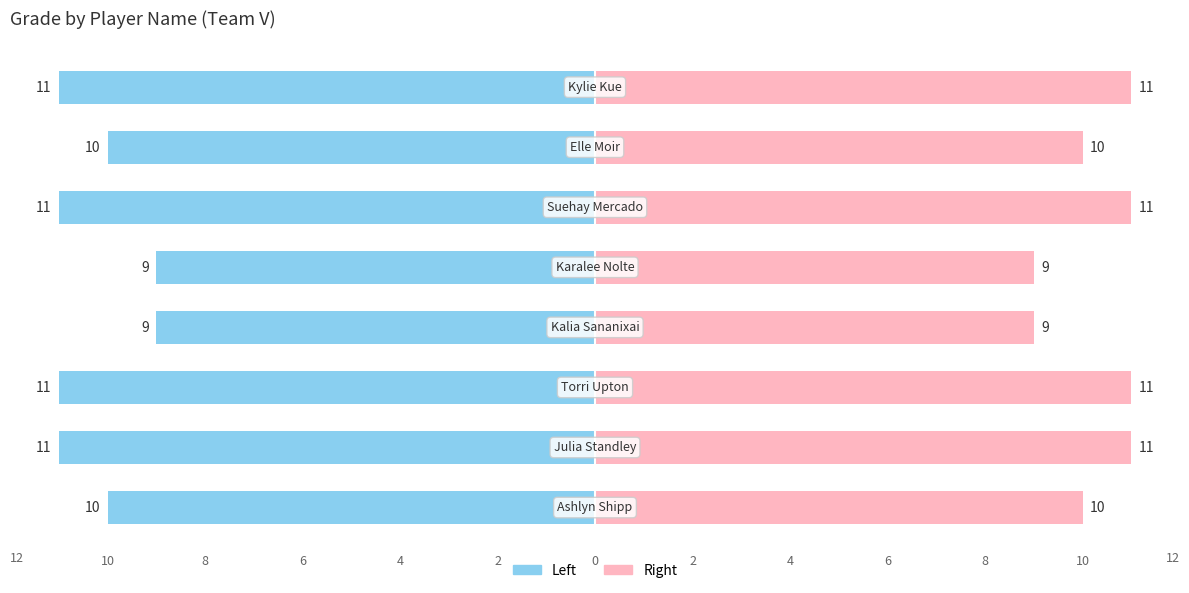

At 4, list the series in order from smallest to largest.

Grade (Left), Grade (Right)